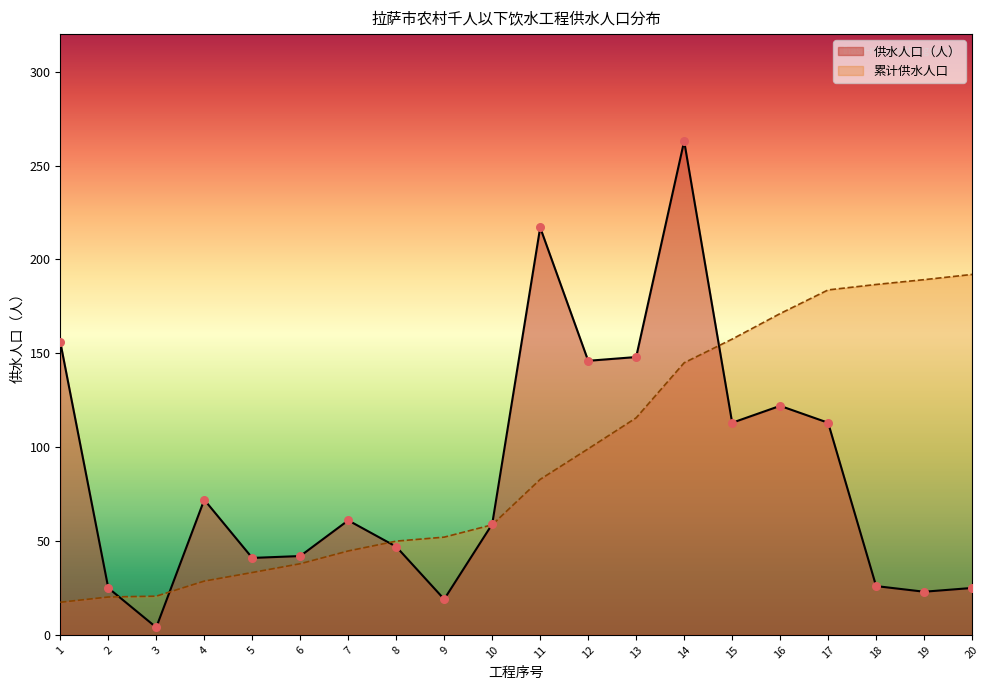

Between 14 and 10, which is larger?

14